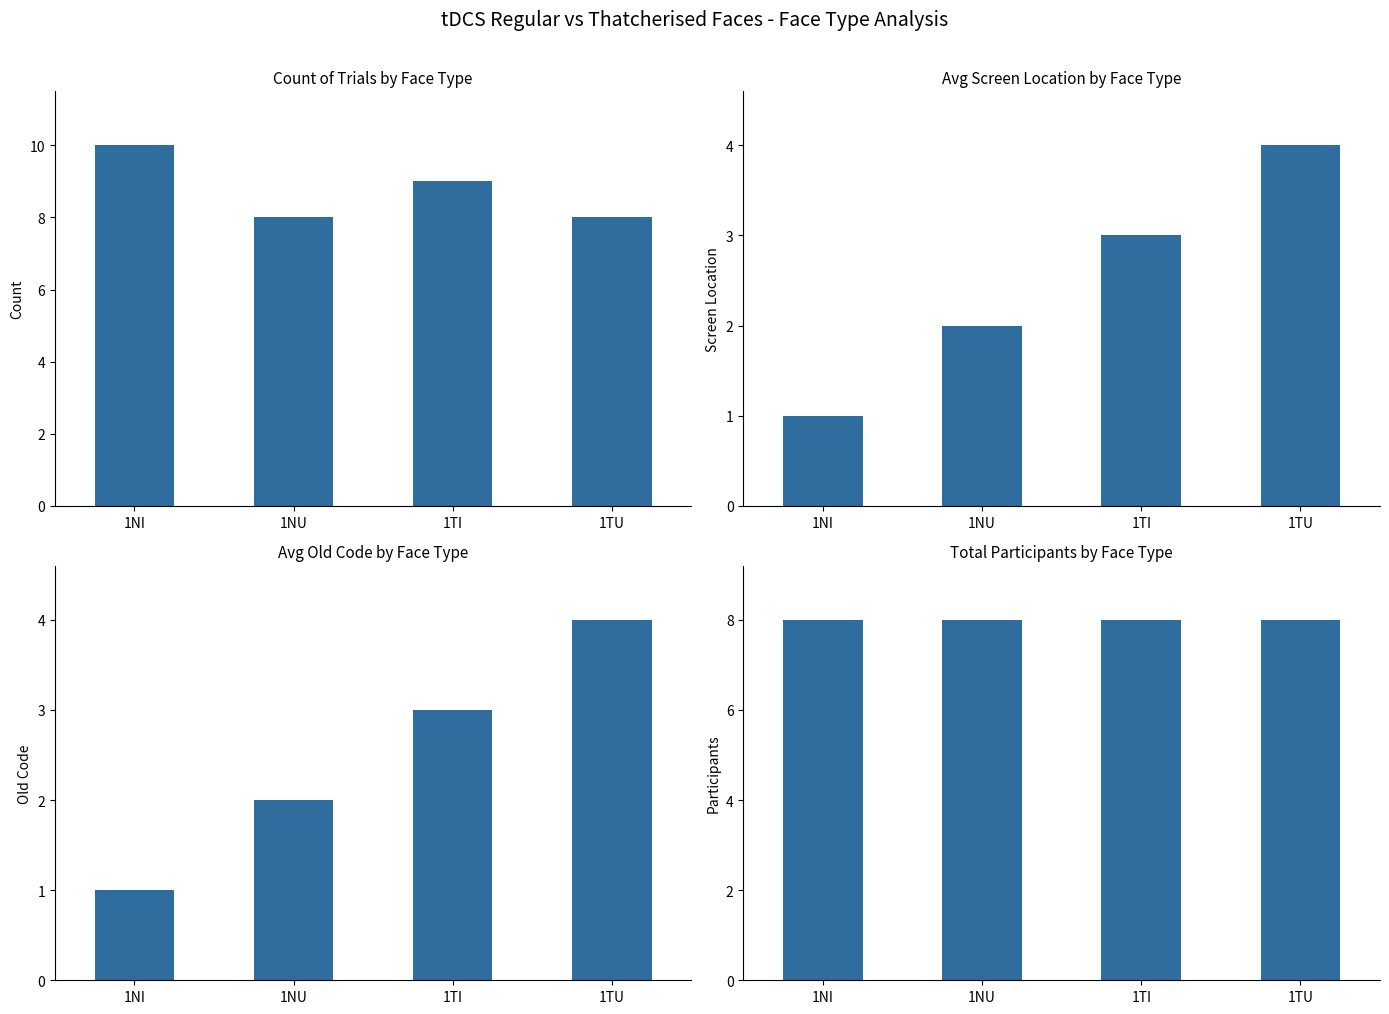

What is the greatest value displayed?

10